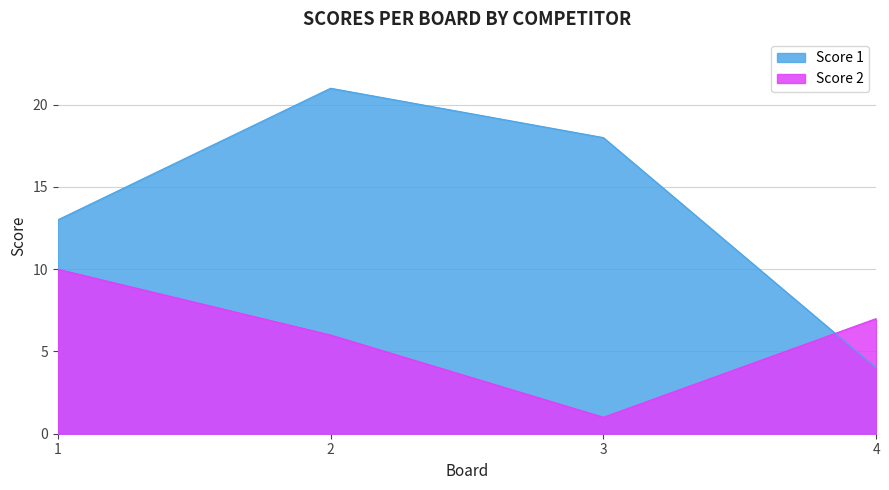

How many values in the Score 1 series exceed 18?

1